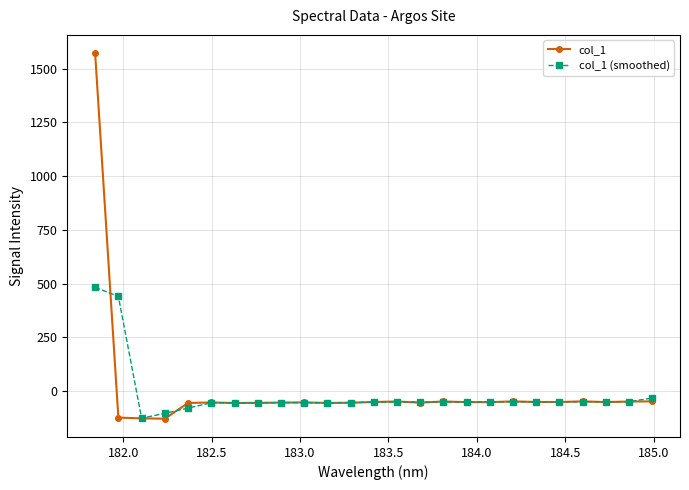

What is the value of the col_1 point at the 2nd from the left?

-122.8